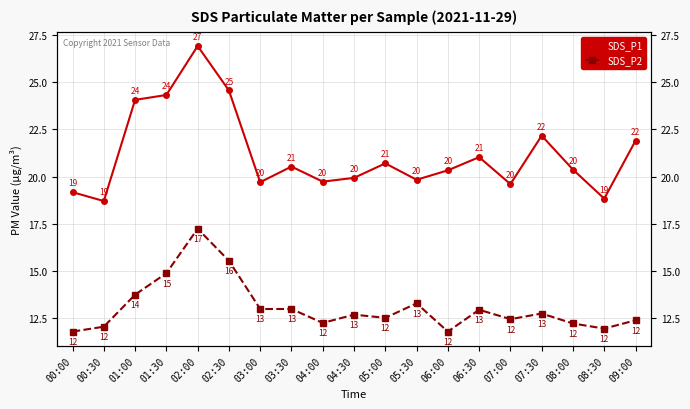

Reading left to right, list all the values displayed in this chart.

SDS_P1: 19.2	18.7	24.1	24.3	26.9	24.6	19.7	20.5	19.7	19.9	20.7	19.8	20.3	21.0	19.6	22.2	20.4	18.8	21.9
SDS_P2: 11.8	12.0	13.7	14.9	17.2	15.5	13.0	13.0	12.2	12.7	12.5	13.3	11.8	12.9	12.4	12.7	12.2	11.9	12.4